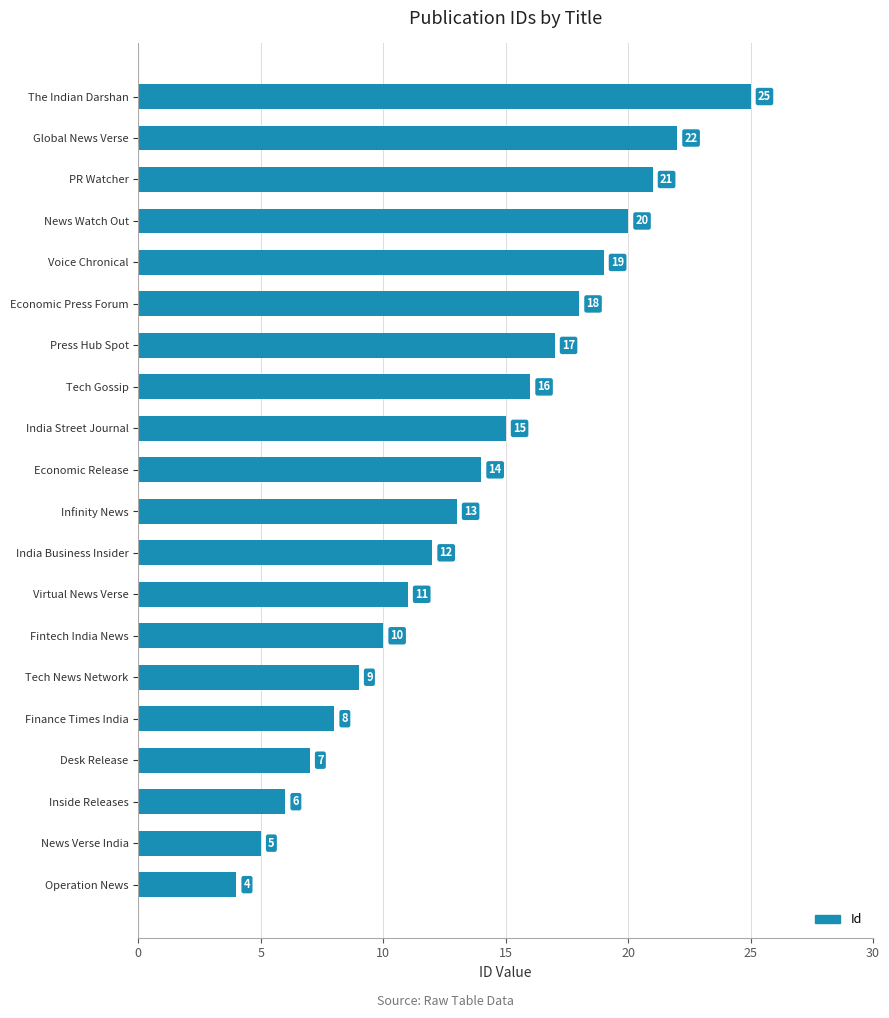

What is the change in value from News Watch Out to Global News Verse?

+2